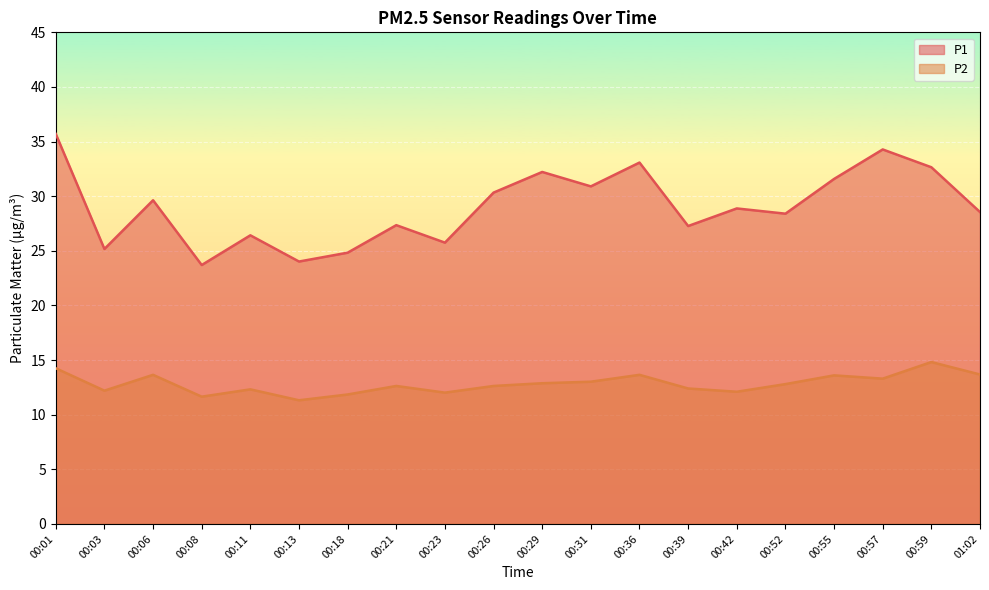

Reading left to right, extract all data points from this chart.

P1: 00:01=35.7	00:03=25.2	00:06=29.6	00:08=23.7	00:11=26.4	00:13=24.0	00:18=24.8	00:21=27.4	00:23=25.8	00:26=30.3	00:29=32.2	00:31=30.9	00:36=33.1	00:39=27.3	00:42=28.9	00:52=28.4	00:55=31.6	00:57=34.3	00:59=32.6	01:02=28.6
P2: 00:01=14.2	00:03=12.2	00:06=13.7	00:08=11.7	00:11=12.3	00:13=11.3	00:18=11.8	00:21=12.6	00:23=12.0	00:26=12.6	00:29=12.9	00:31=13.0	00:36=13.7	00:39=12.4	00:42=12.1	00:52=12.8	00:55=13.6	00:57=13.3	00:59=14.8	01:02=13.7